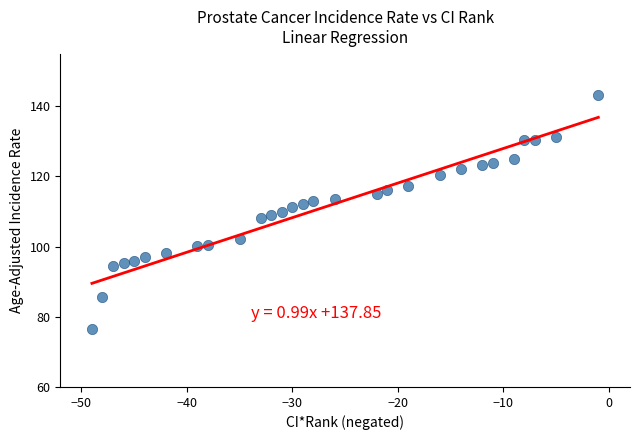

What is the range of X values (max minus min)?

48.0